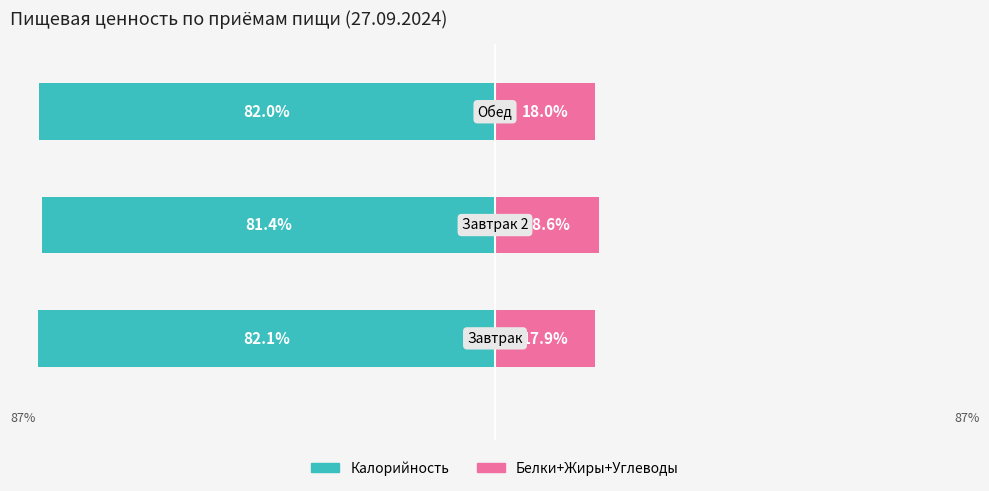

Reading right to left, extract all data points from this chart.

Калорийность: -82.0	-81.4	-82.1
Белки+Жиры+Углеводы: 18.0	18.6	17.9